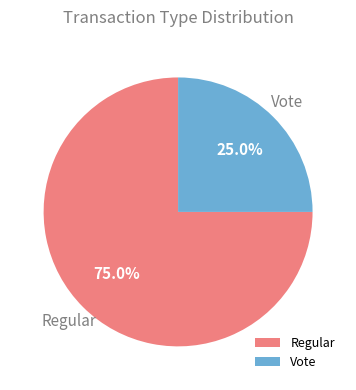

Which slice represents more than half of the pie?

Regular